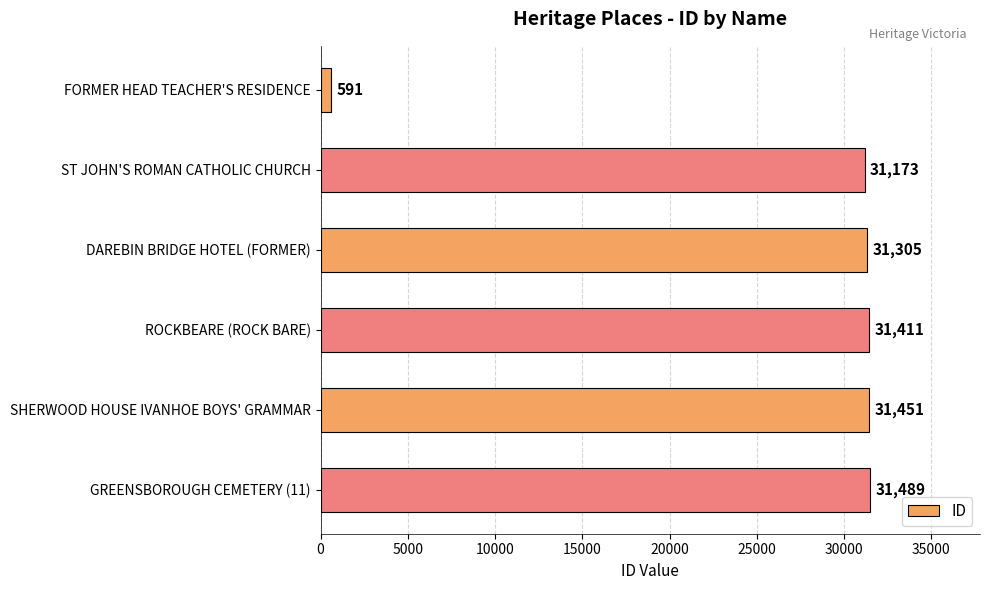

The value at SHERWOOD HOUSE IVANHOE BOYS' GRAMMAR is 56084. True or false?

False